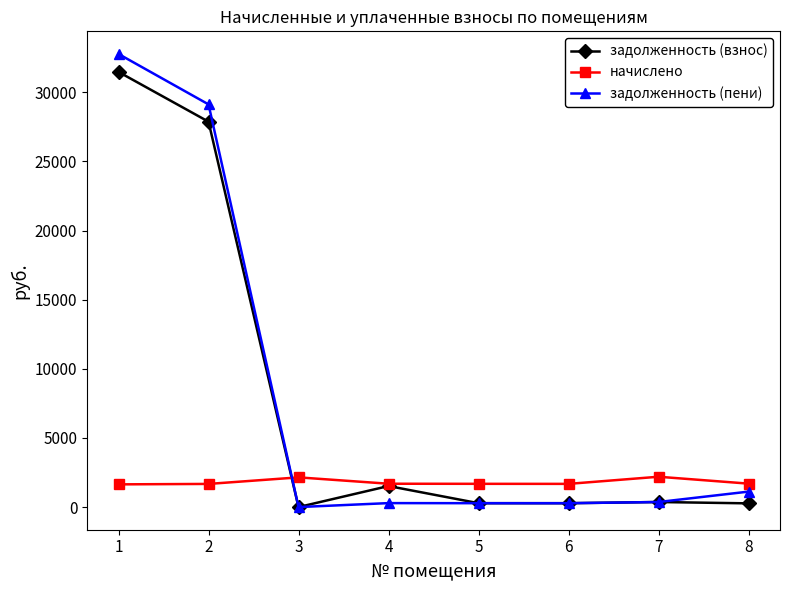

What is the lowest value of the начислено series?

1642.7